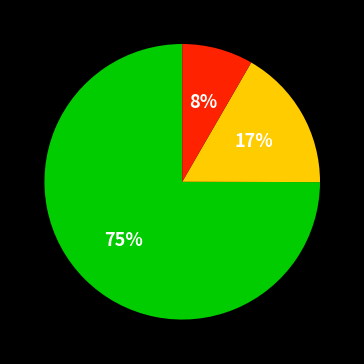

How many slices are in this pie chart?

3